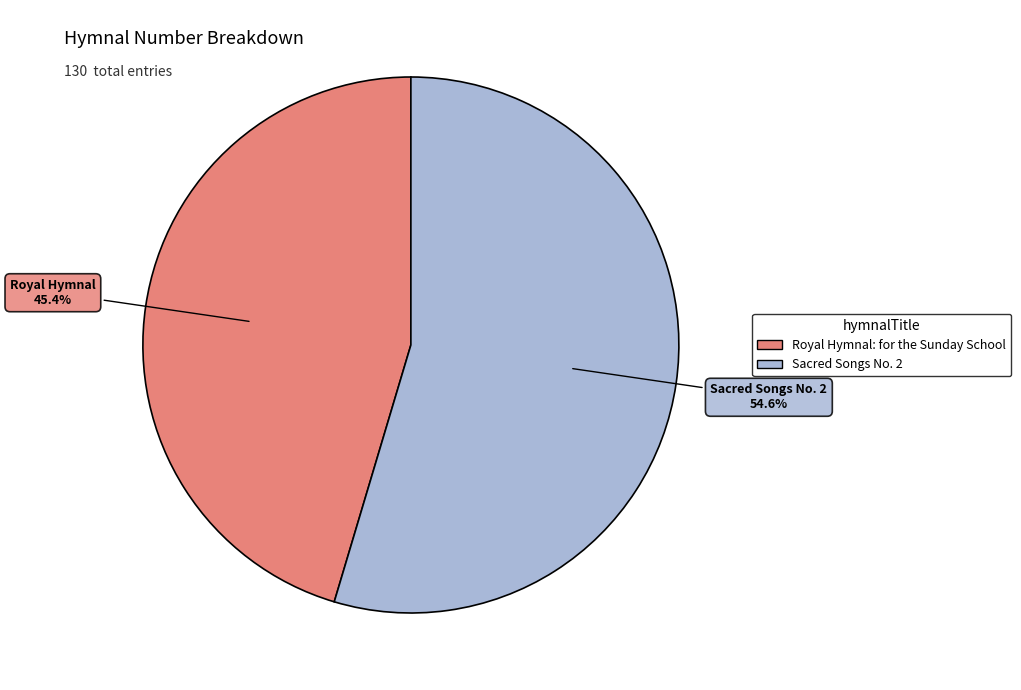

Which category has the smallest portion of the pie?

Royal Hymnal: for the Sunday School